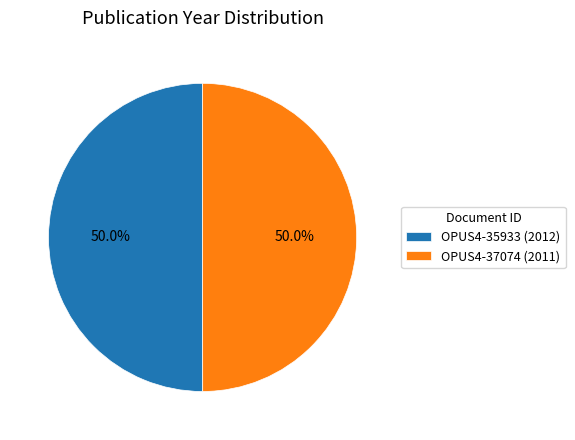

Combined, what portion of the pie is OPUS4-35933 (2012) and OPUS4-37074 (2011)?

100.0%